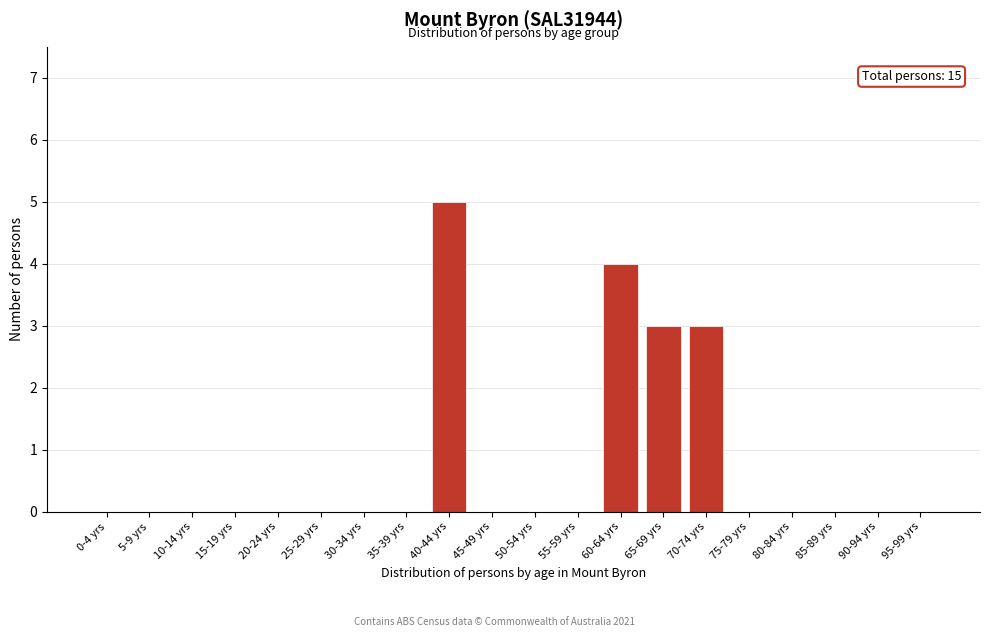

Reading left to right, transcribe all the data shown in this chart.

0-4 yrs=0	5-9 yrs=0	10-14 yrs=0	15-19 yrs=0	20-24 yrs=0	25-29 yrs=0	30-34 yrs=0	35-39 yrs=0	40-44 yrs=5	45-49 yrs=0	50-54 yrs=0	55-59 yrs=0	60-64 yrs=4	65-69 yrs=3	70-74 yrs=3	75-79 yrs=0	80-84 yrs=0	85-89 yrs=0	90-94 yrs=0	95-99 yrs=0